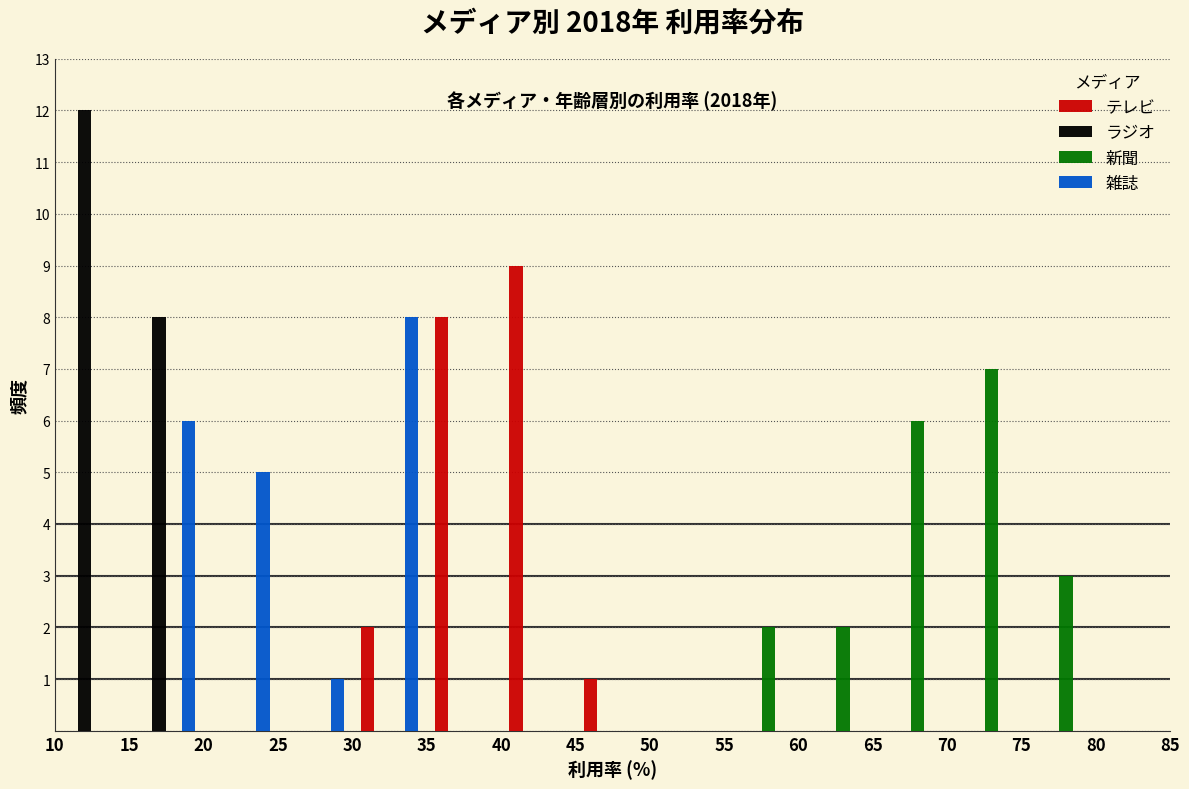

In the 雑誌 series, which range on the x-axis has the tallest bar?

30 to 35